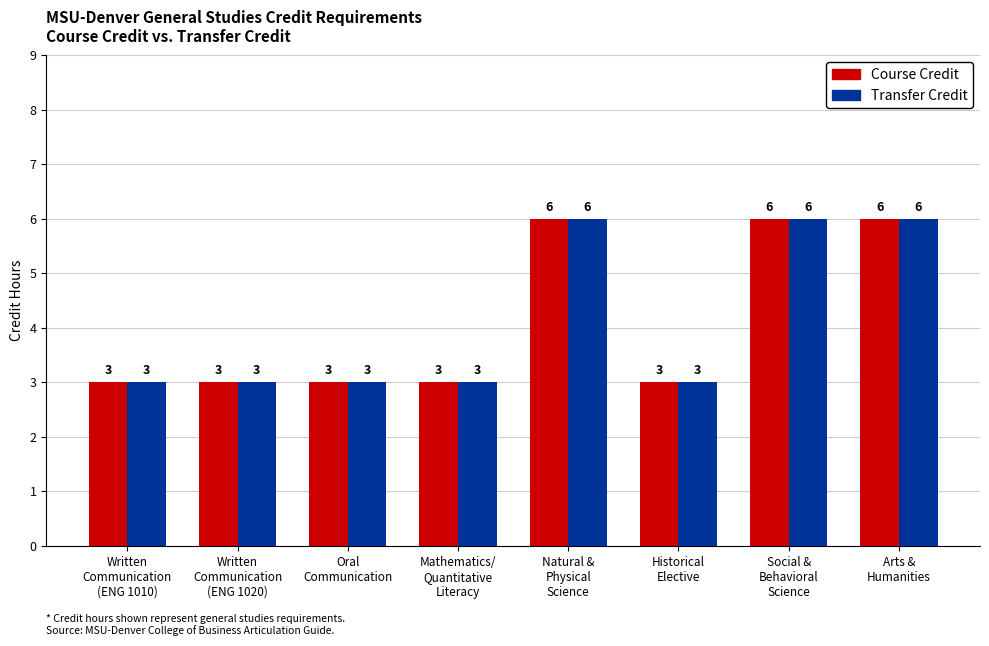

How many bars are there in total?

16